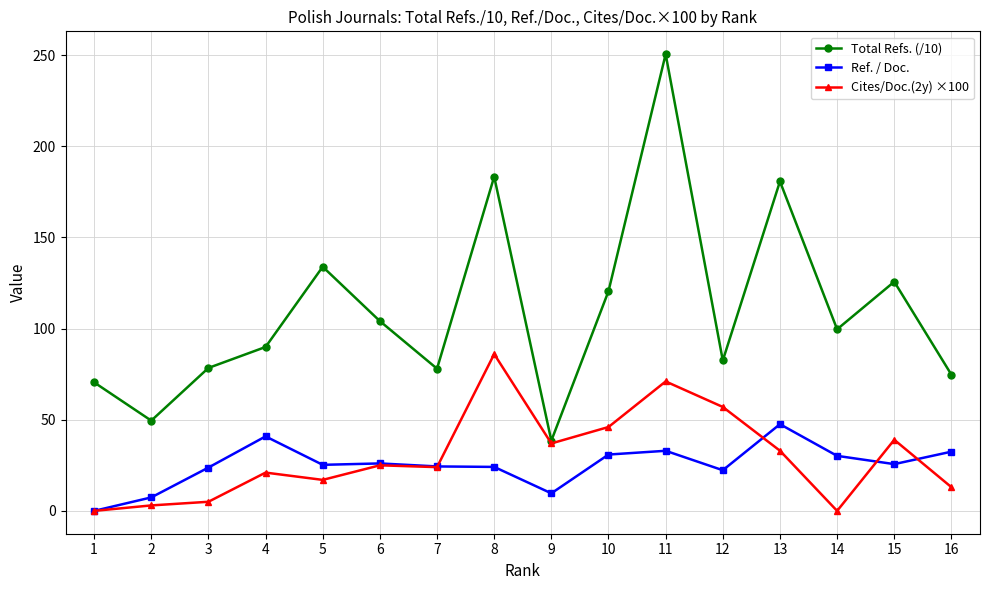

How many lines are shown in the chart?

3